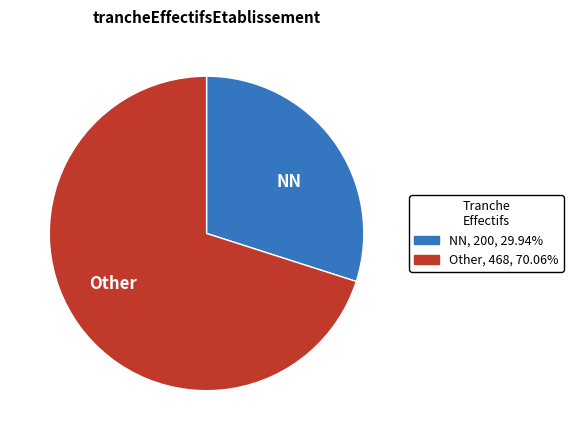

Is the sum of Other and NN greater than half?

Yes